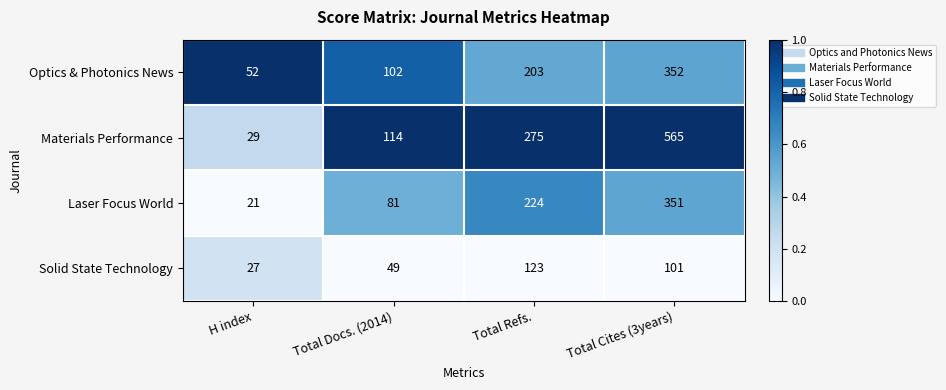

What is the sum of the Solid State Technology values at Total Cites (3years) and Total Refs.?

224